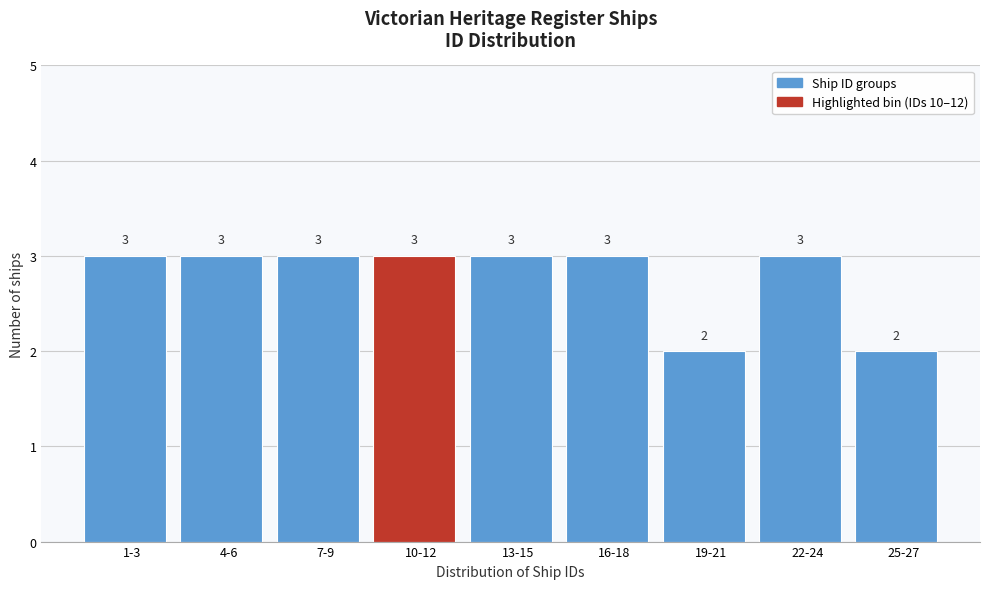

Reading left to right, extract all data points from this chart.

3	3	3	3	3	3	2	3	2